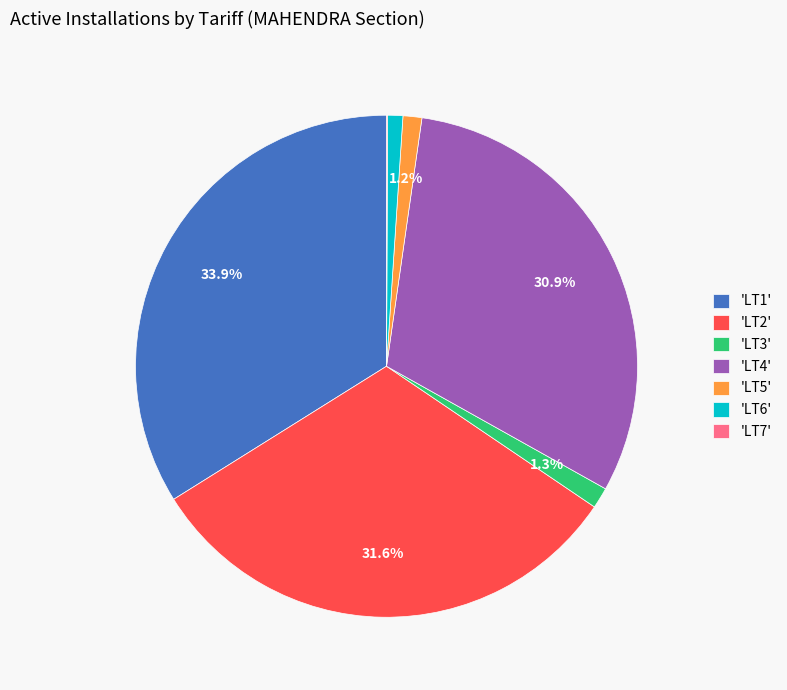

What is the largest slice in the pie chart?

'LT1'